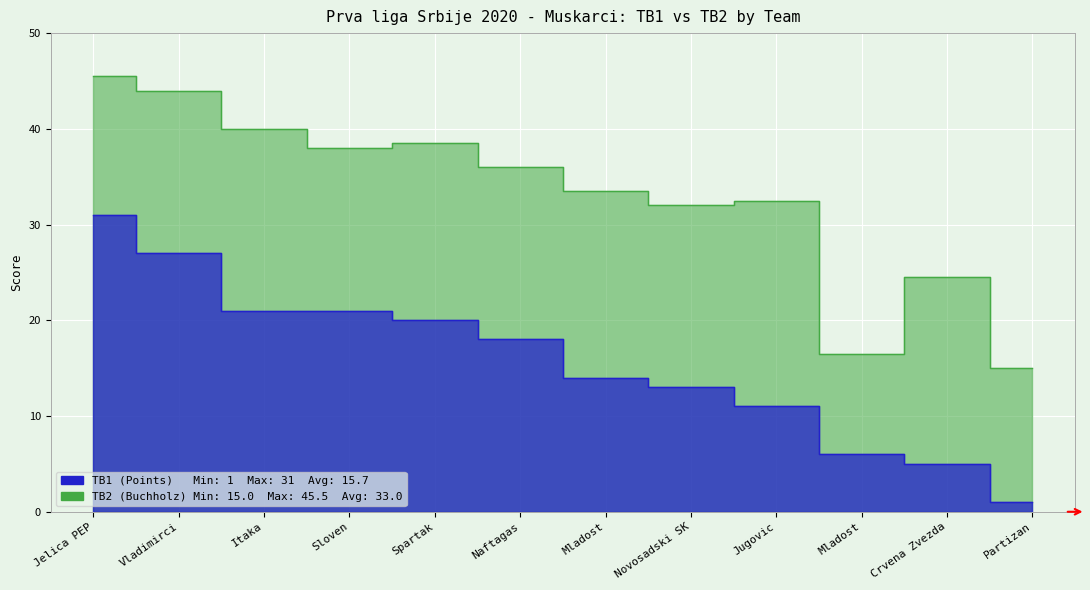

Between Jelica PEP and Sloven, which series saw the biggest shift?

TB1 (Points)